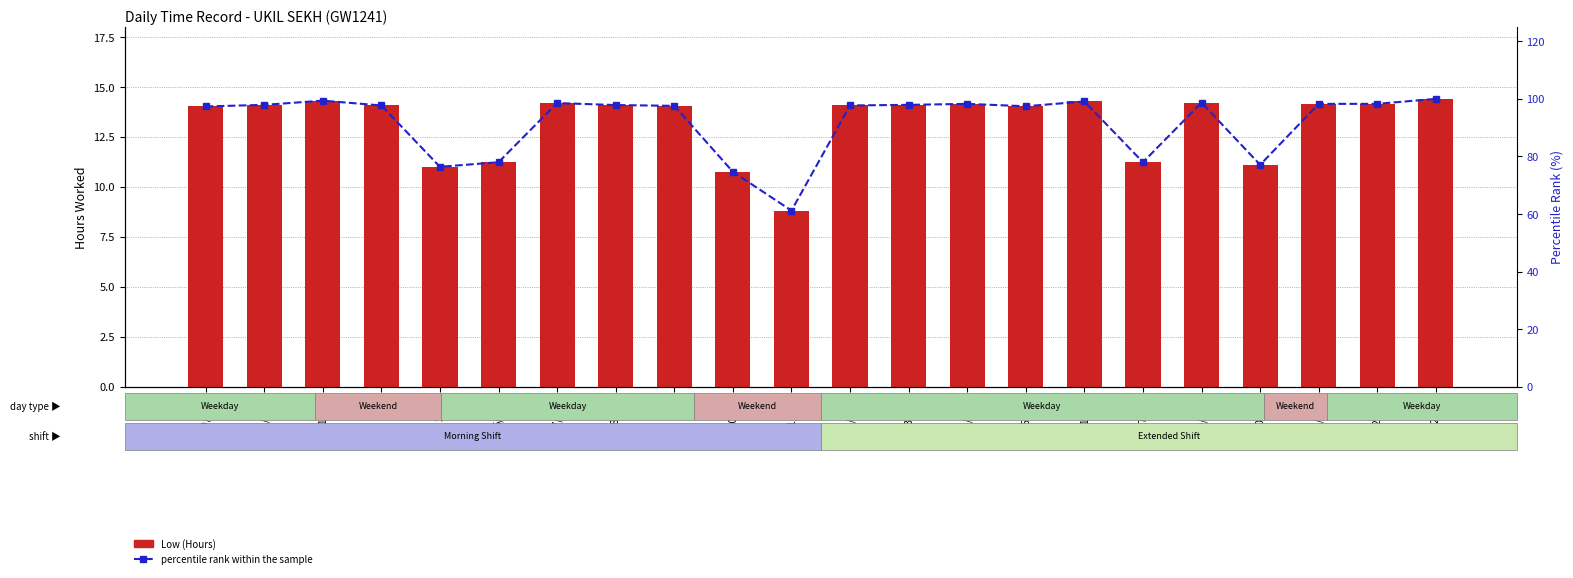

Between 22/Thu and 20/Tue, which is larger?

22/Thu